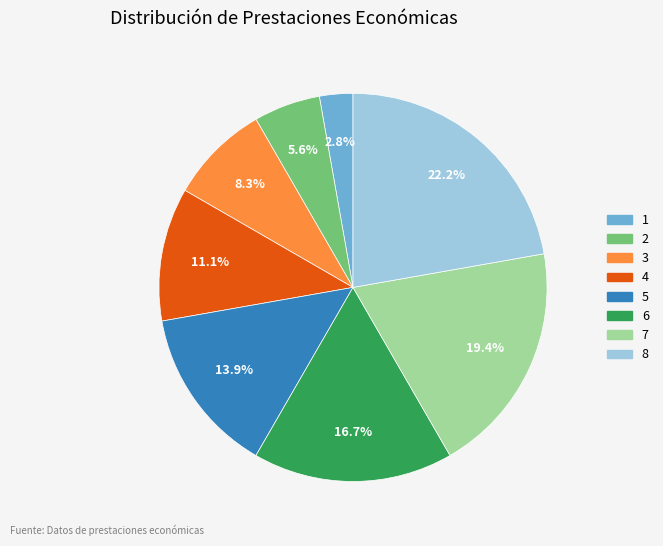

To the nearest percent, what portion does 3 represent?

8%